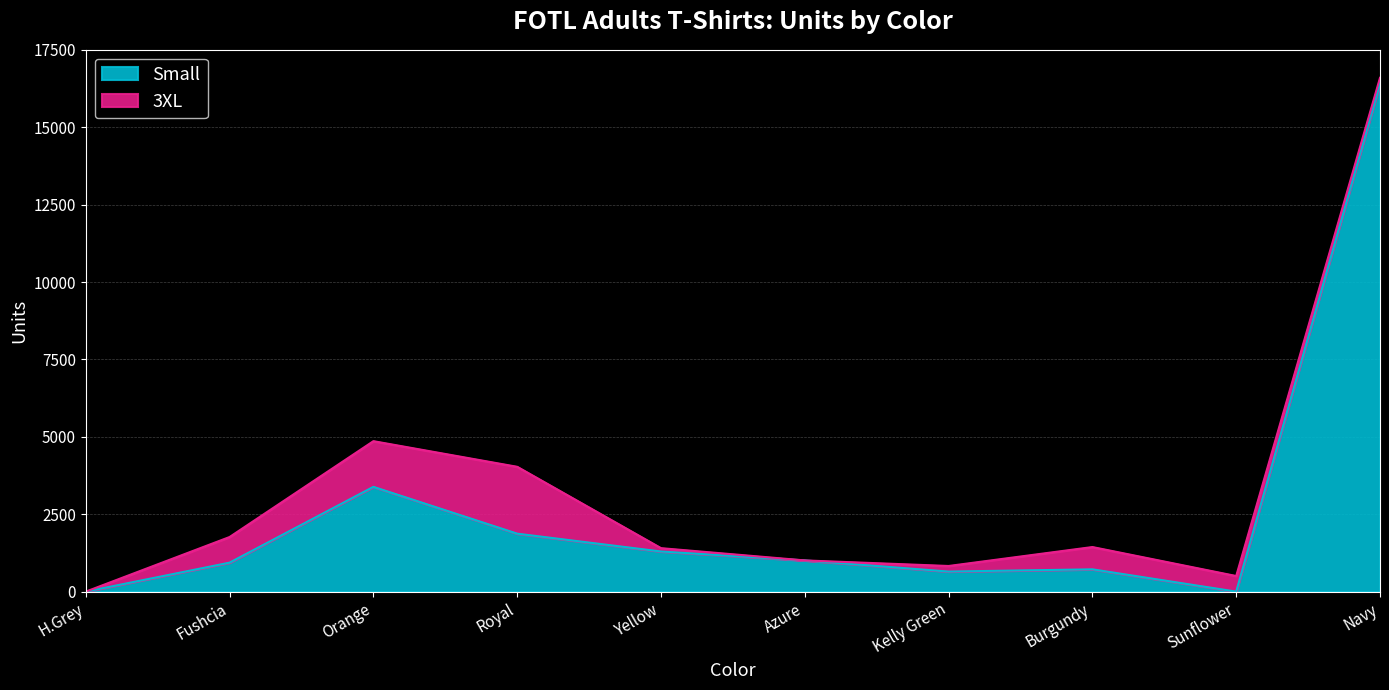

How many values exceed 1008?

4